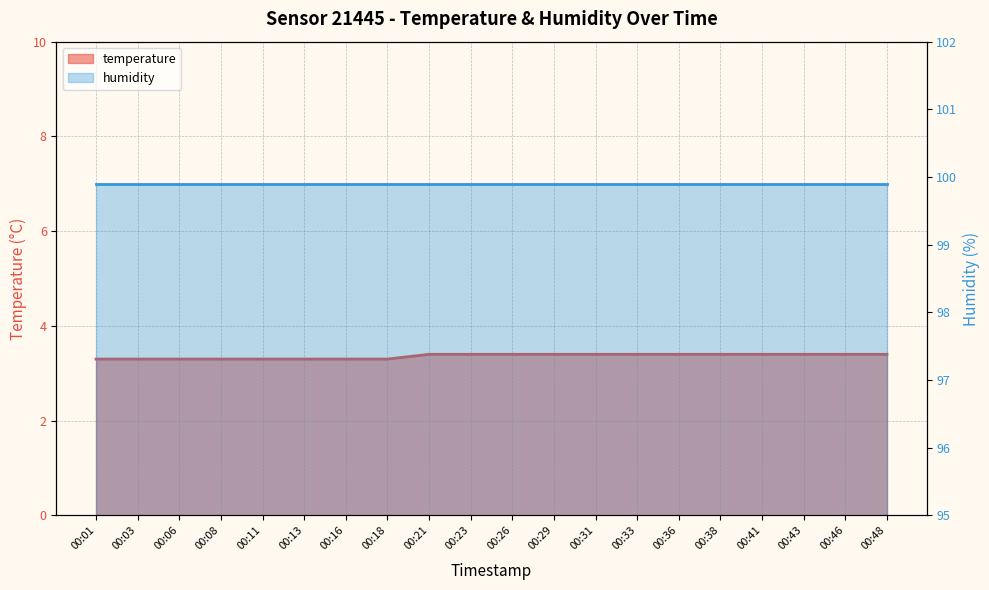

List the labels in order of value, smallest first.

00:01, 00:03, 00:06, 00:08, 00:11, 00:13, 00:16, 00:18, 00:21, 00:23, 00:26, 00:29, 00:31, 00:33, 00:36, 00:38, 00:41, 00:43, 00:46, 00:48